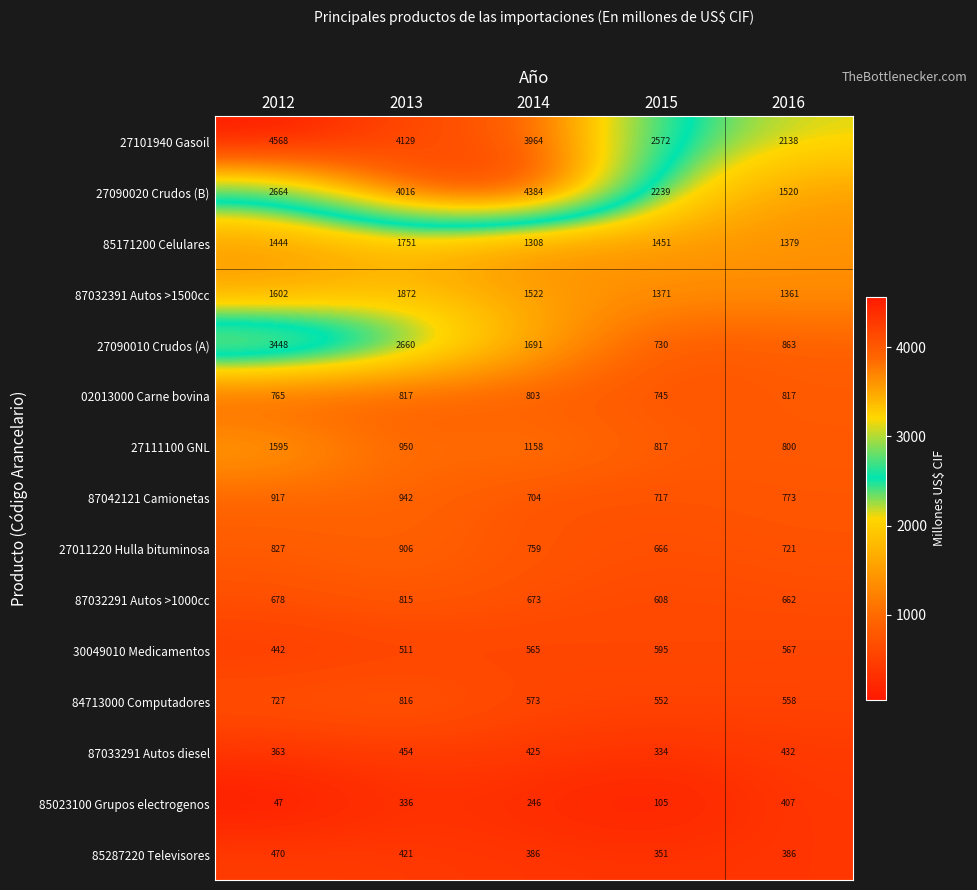

What is the difference between the highest and lowest values at 2012?

4521